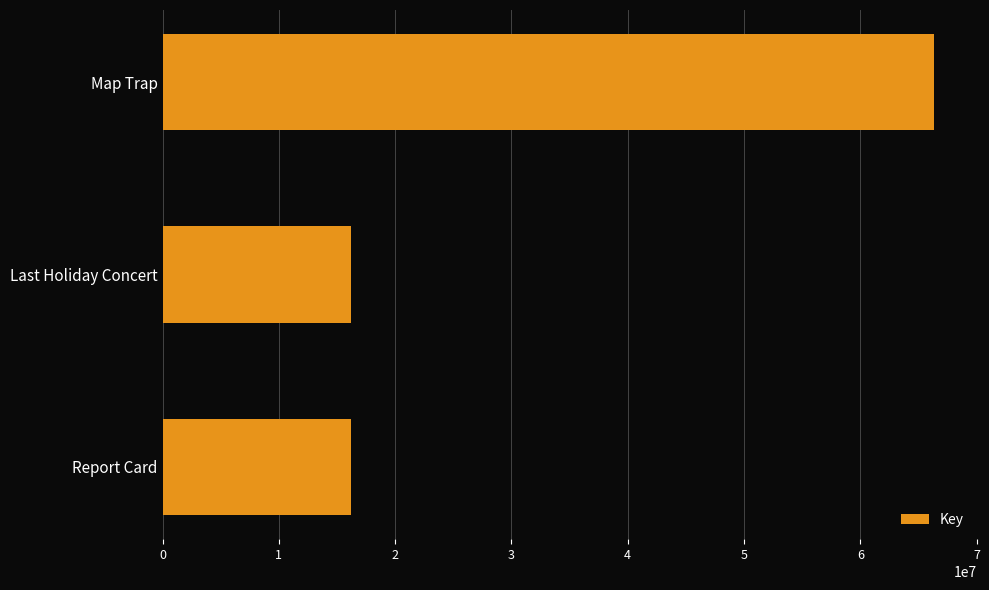

Where is the data nearest to the value 41298611?

Last Holiday Concert